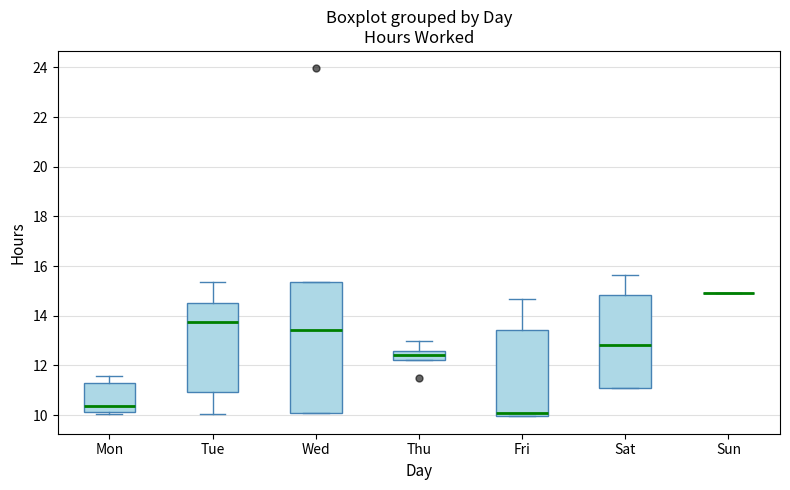

Where is the upper edge of the box for Fri on the y-axis? The values are not printed on the chart, so give them approximately, as read against the axis.

13.4